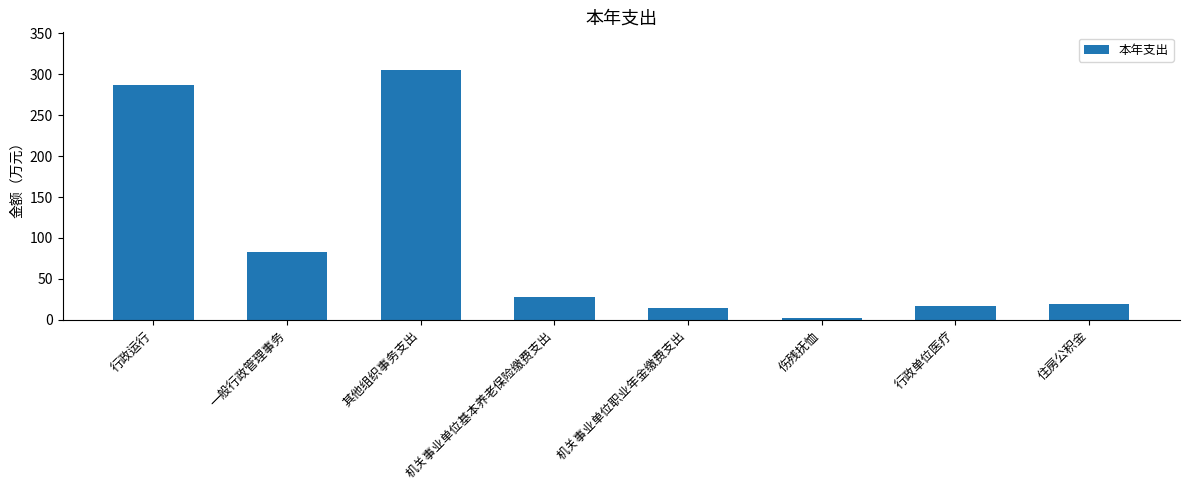

Are the bars grouped side by side (vs. stacked)?

No